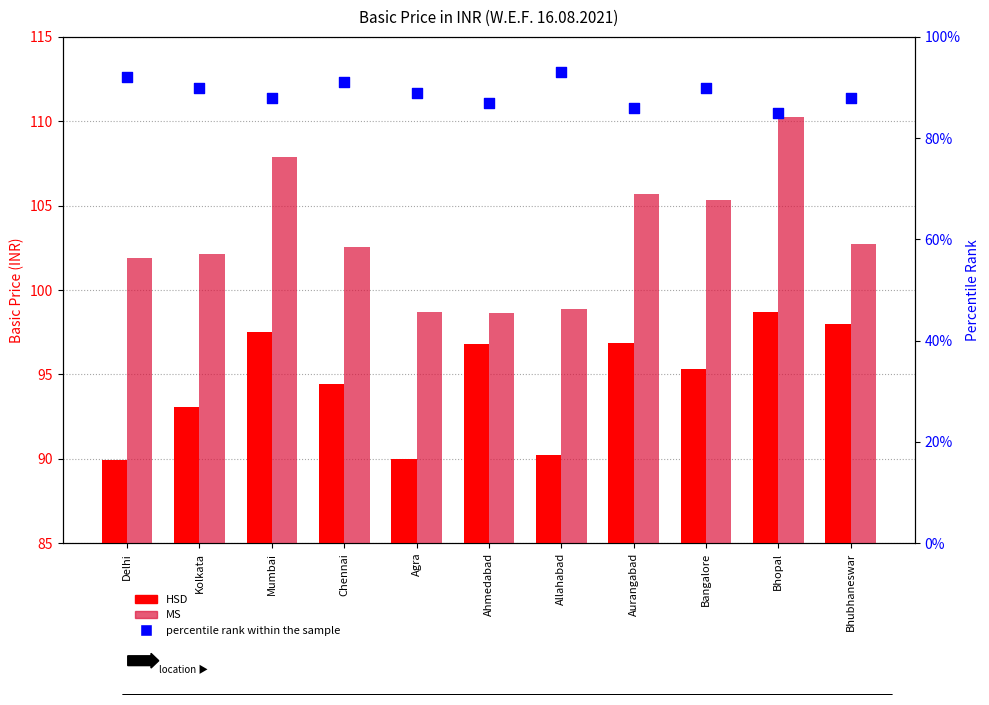

Which series contains the highest Y value?

MS